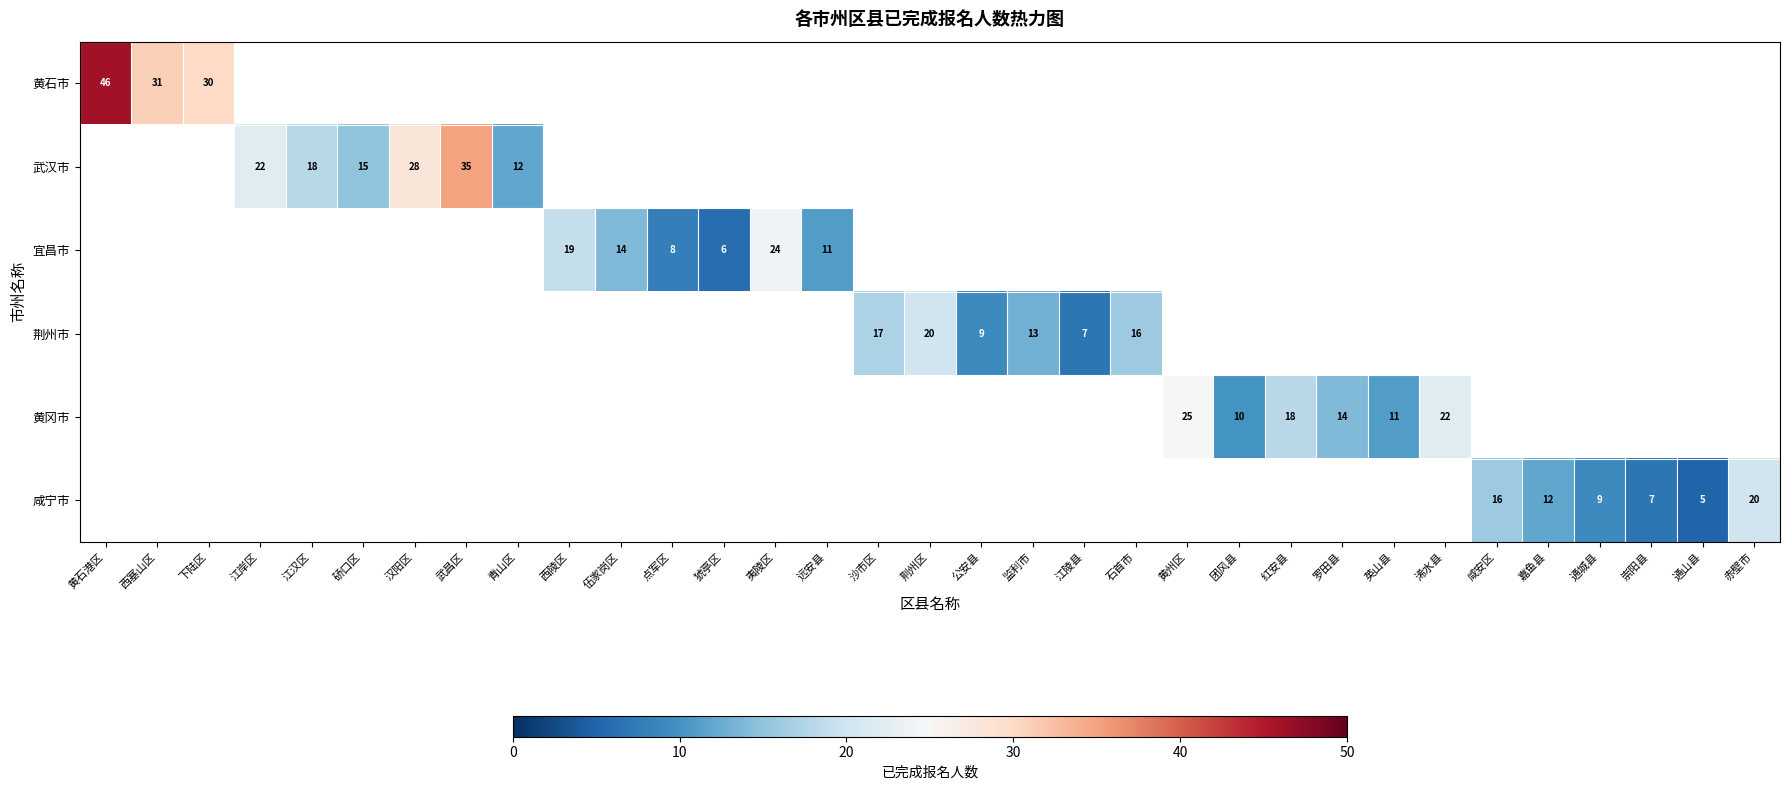

Count the number of data series in this chart.

6